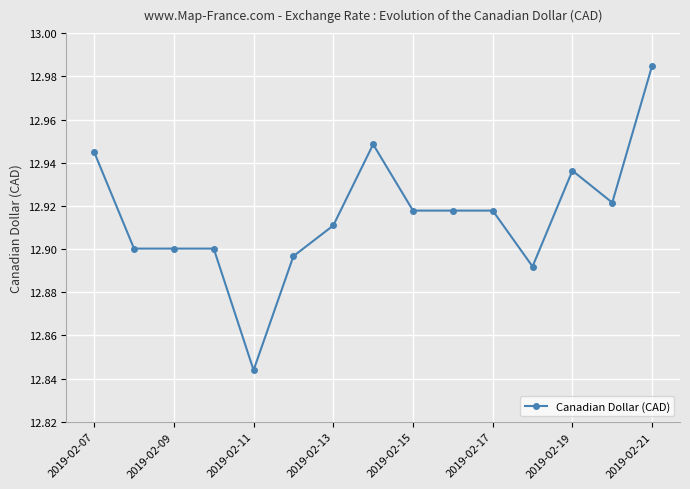

How many values are between 12 and 13?

15